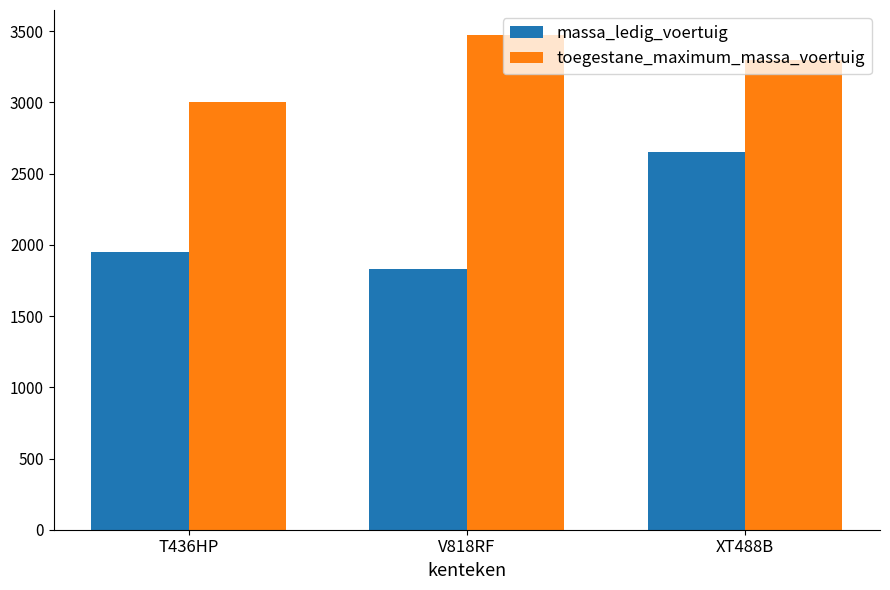

How many groups of bars are there?

3